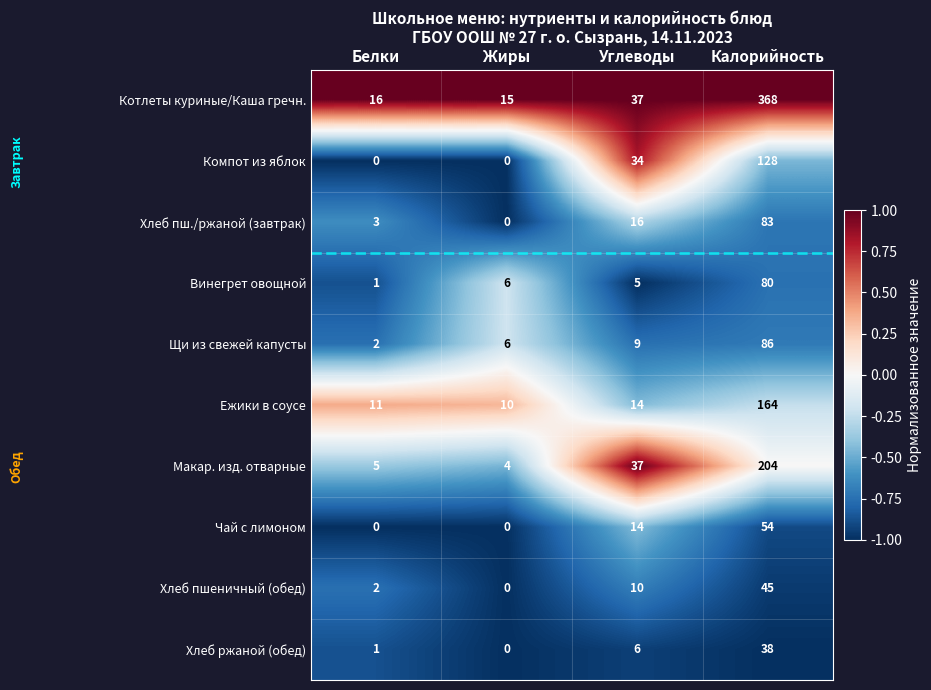

Read the Хлеб пш./ржаной (завтрак) value at Белки.

3